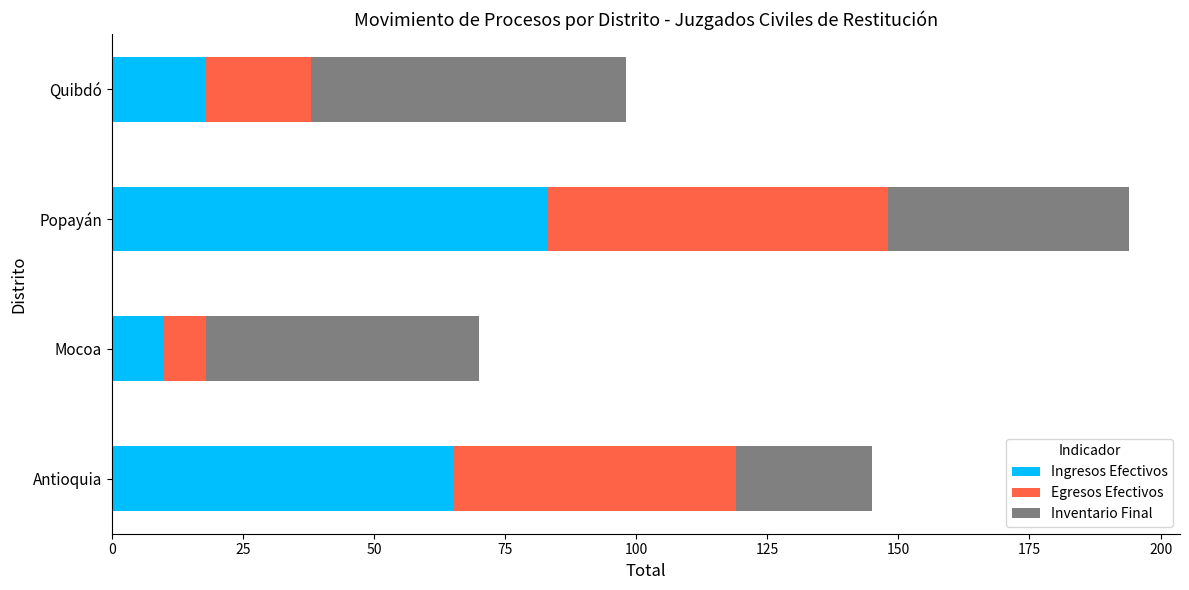

The value of Ingresos Efectivos at Antioquia is 31. True or false?

False